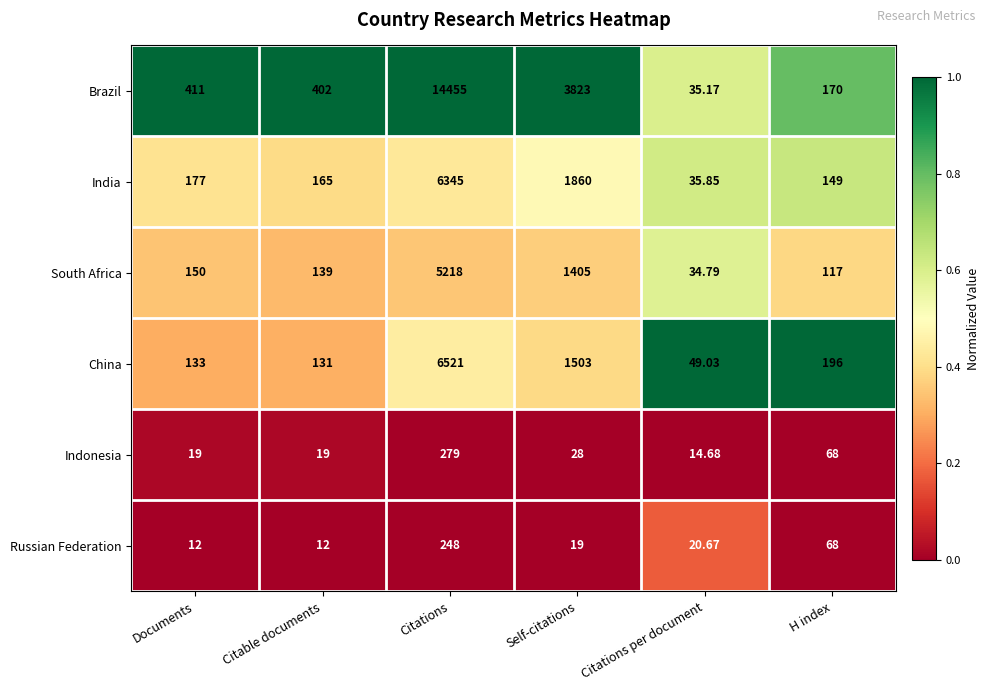

At which label does South Africa reach its peak?

Citations